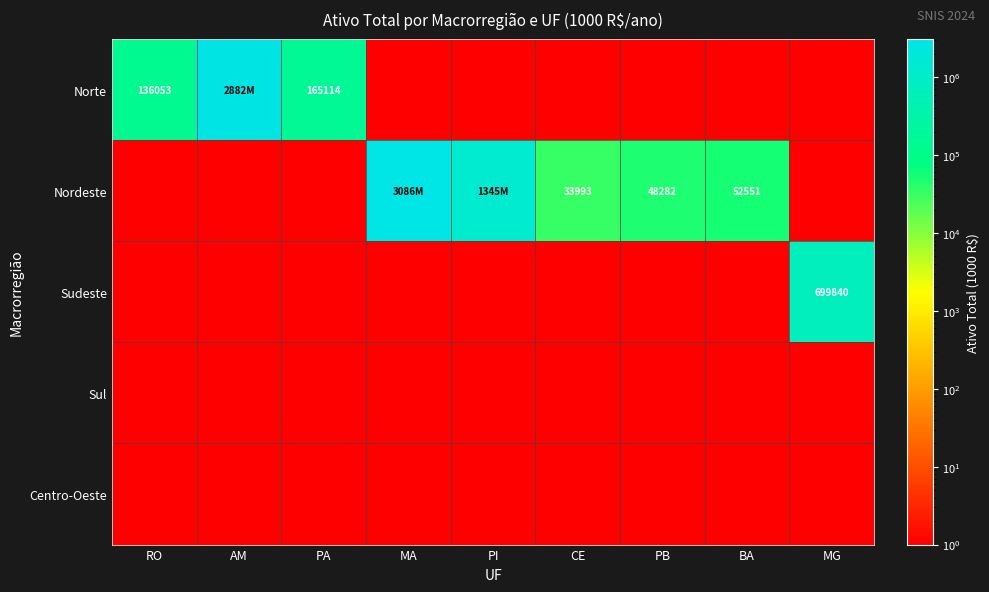

The Sul series shows 1.0 at RO. True or false?

True